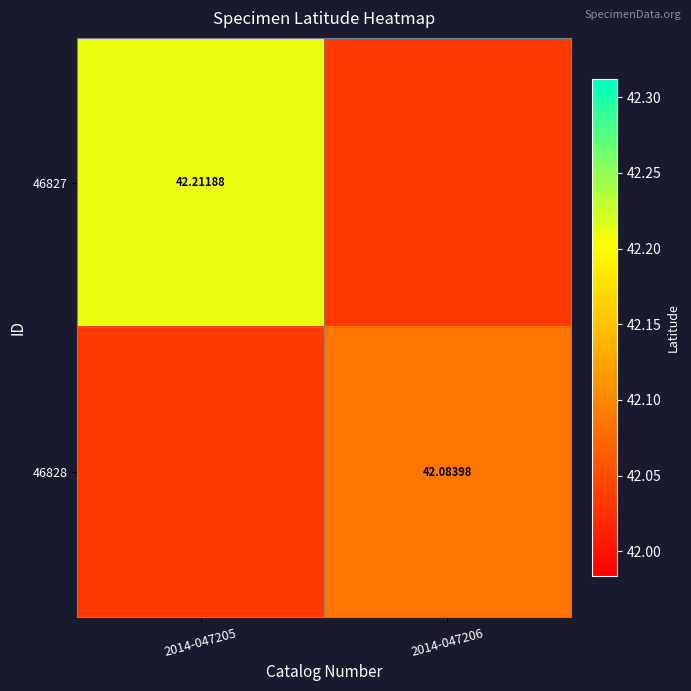

Is the value of 46828 at 2014-047206 greater than the value of 46827 at 2014-047205?

No